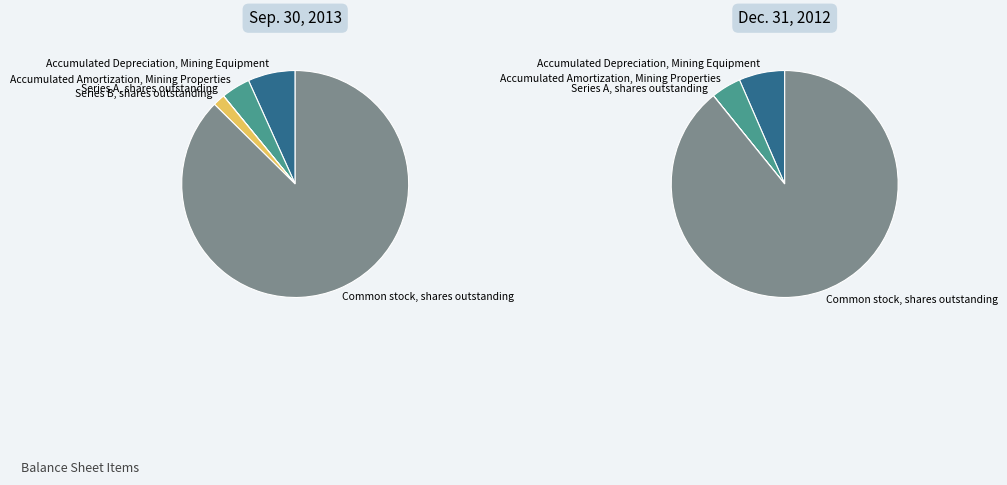

What is the total percentage of Series A, shares outstanding and Accumulated Amortization, Mining Properties?

4.1%